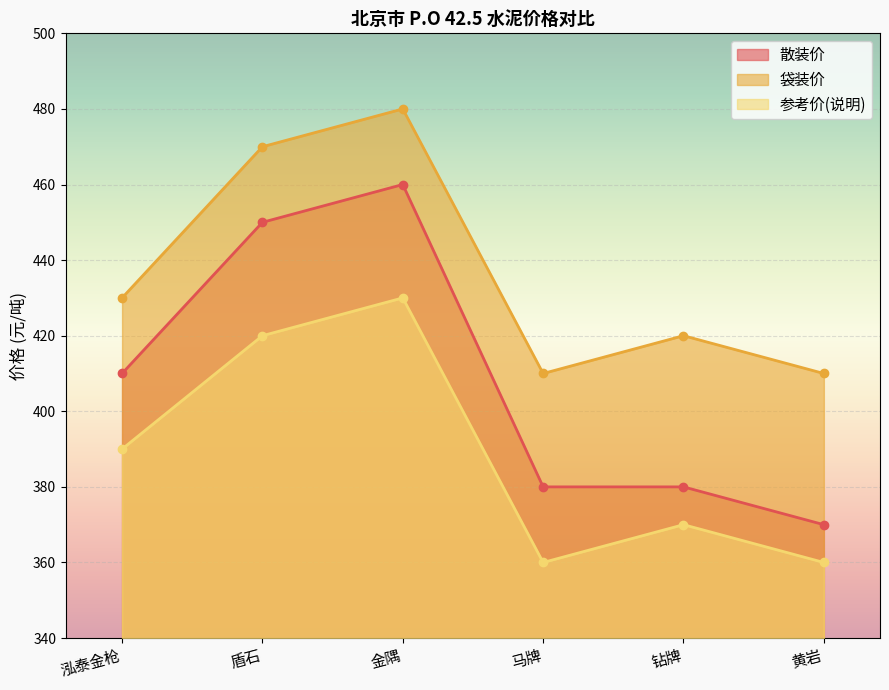

The value of 参考价(说明) at 泓泰金枪 is 390. True or false?

True